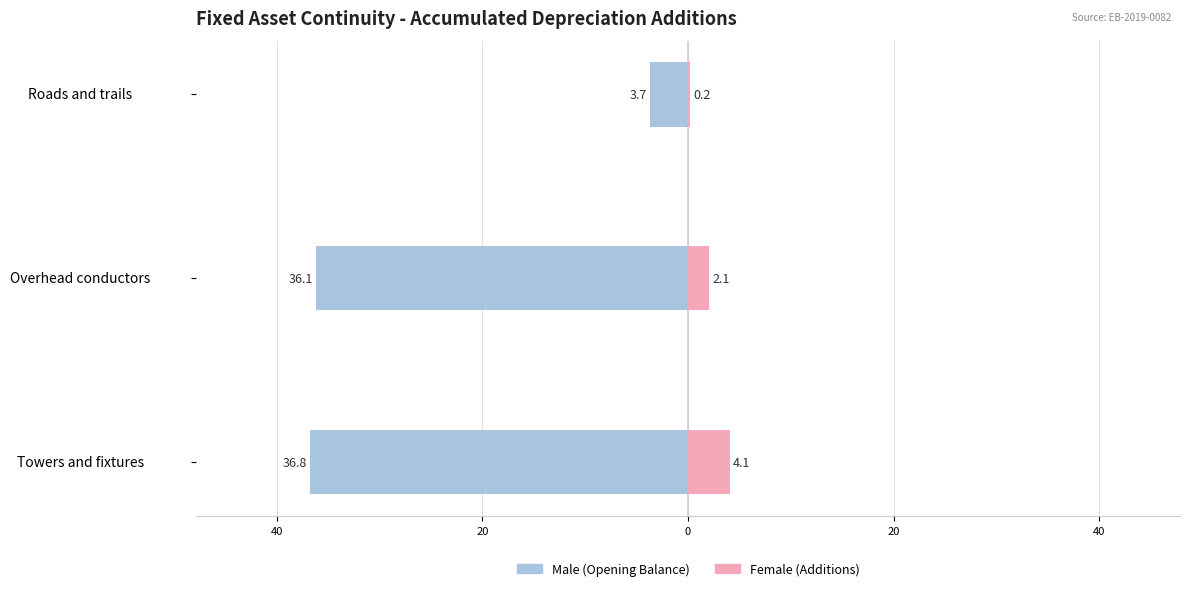

How many data points in Male are less than -36?

2